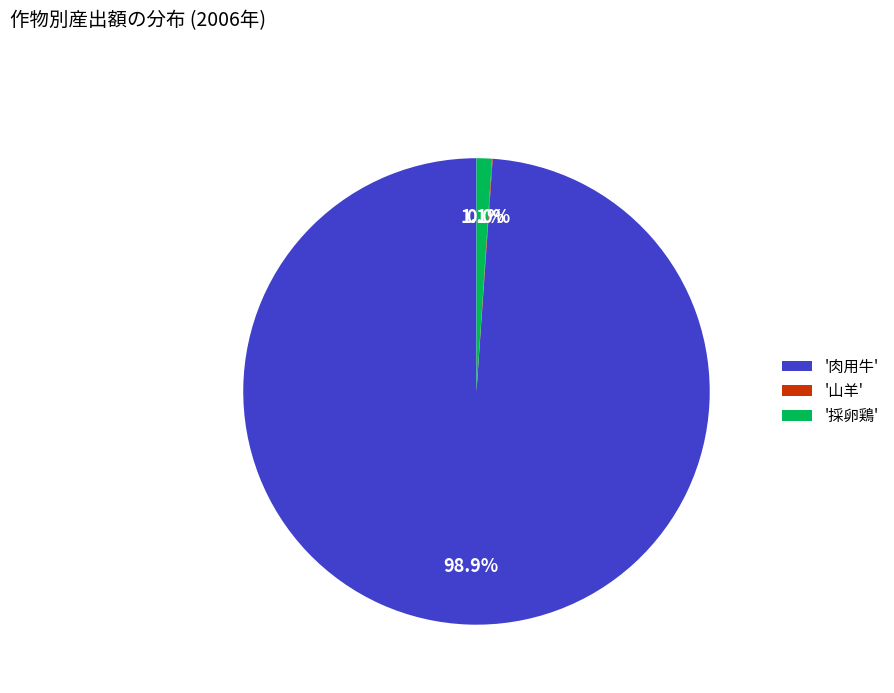

What is the total percentage of '肉用牛' and '採卵鶏'?

100.0%